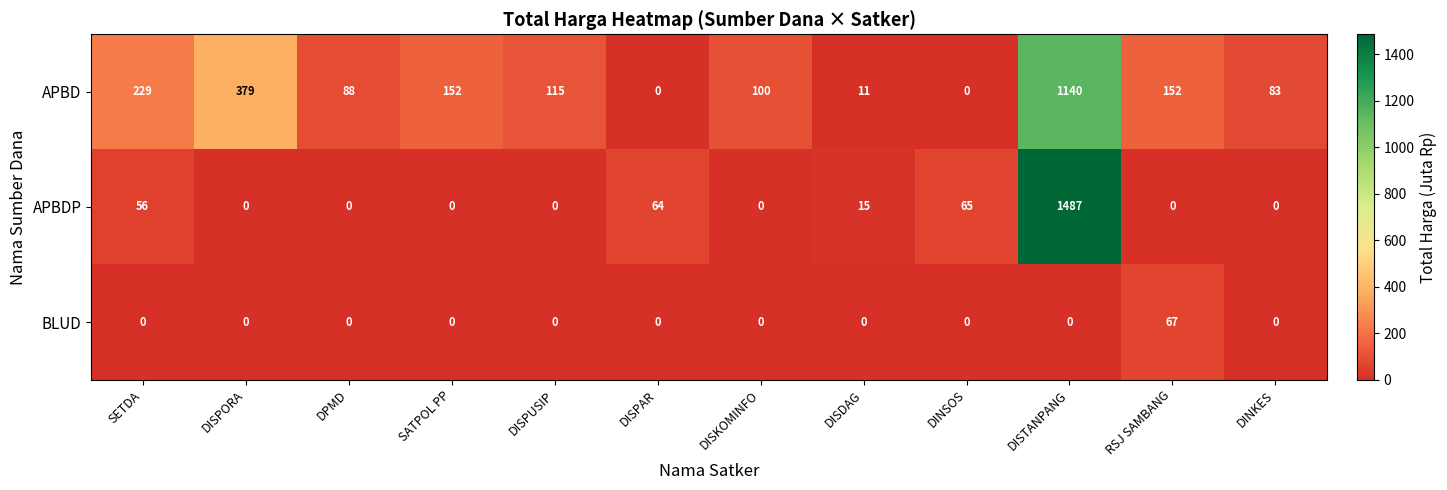

Rank the series by their average value, from highest to lowest.

APBD, APBDP, BLUD